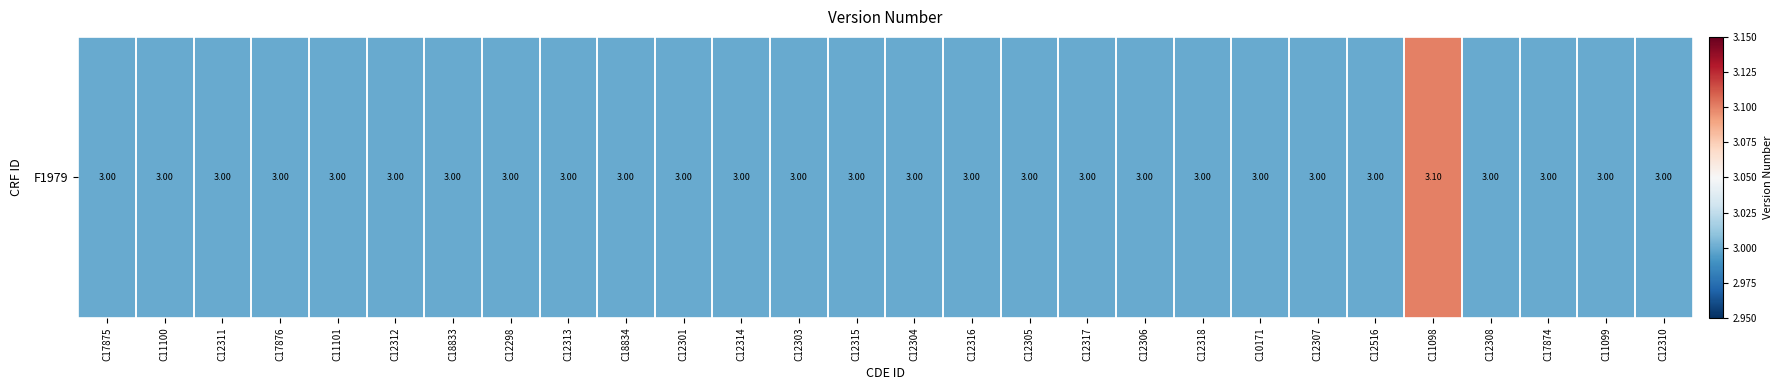

The chart shows a value of 5.3 at C12298. True or false?

False